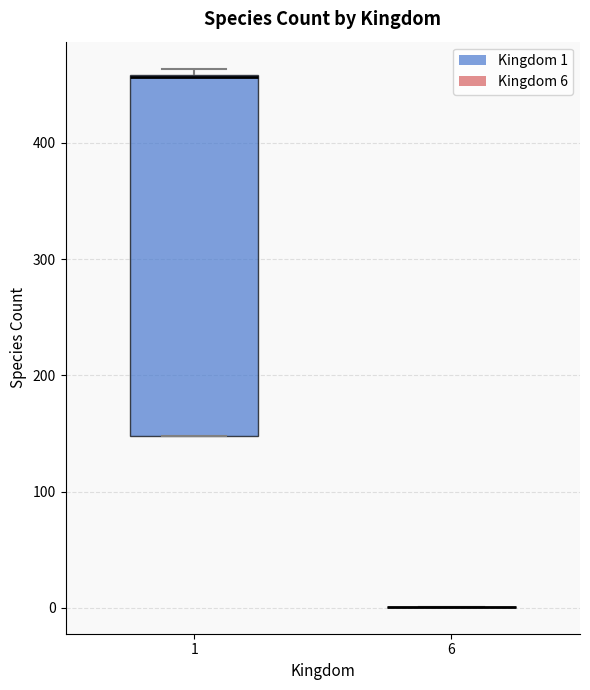

Where is the upper edge of the box at x = 1 on the y-axis? The values are not printed on the chart, so give them approximately, as read against the axis.

460